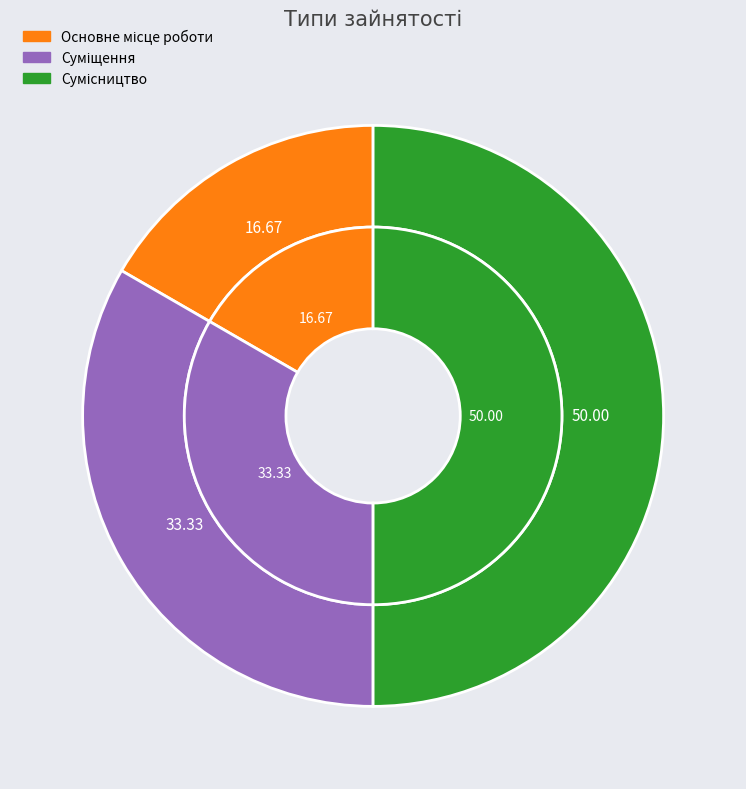

Which category has the biggest portion of the pie?

Сумісництво